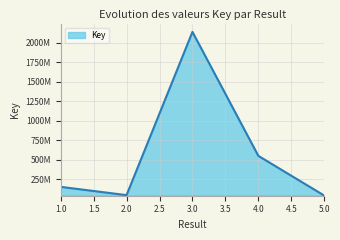

Does the chart display data point markers on the line(s)?

No